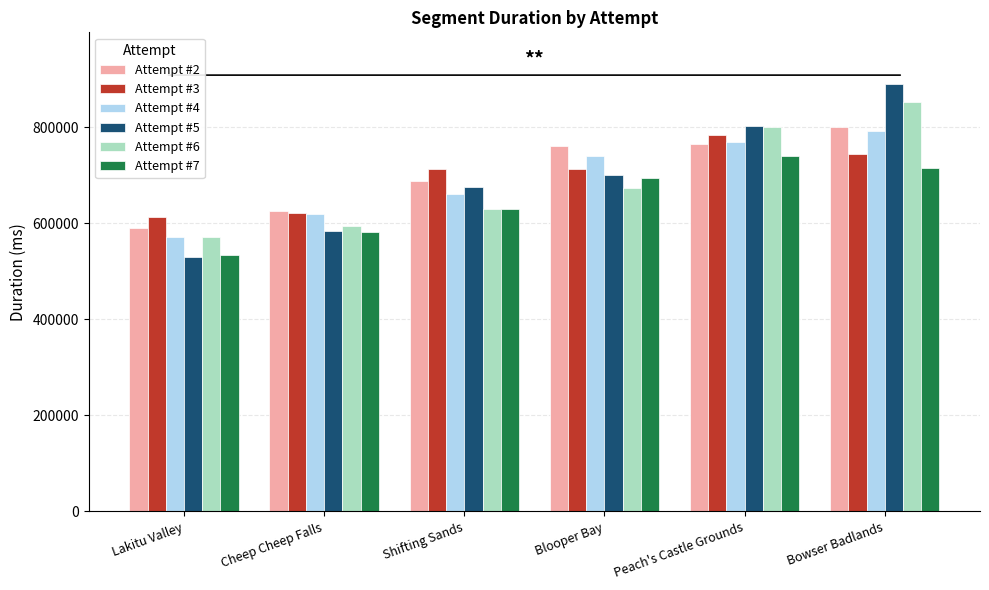

Rank the categories by Attempt #4 value from highest to lowest.

Bowser Badlands, Peach's Castle Grounds, Blooper Bay, Shifting Sands, Cheep Cheep Falls, Lakitu Valley